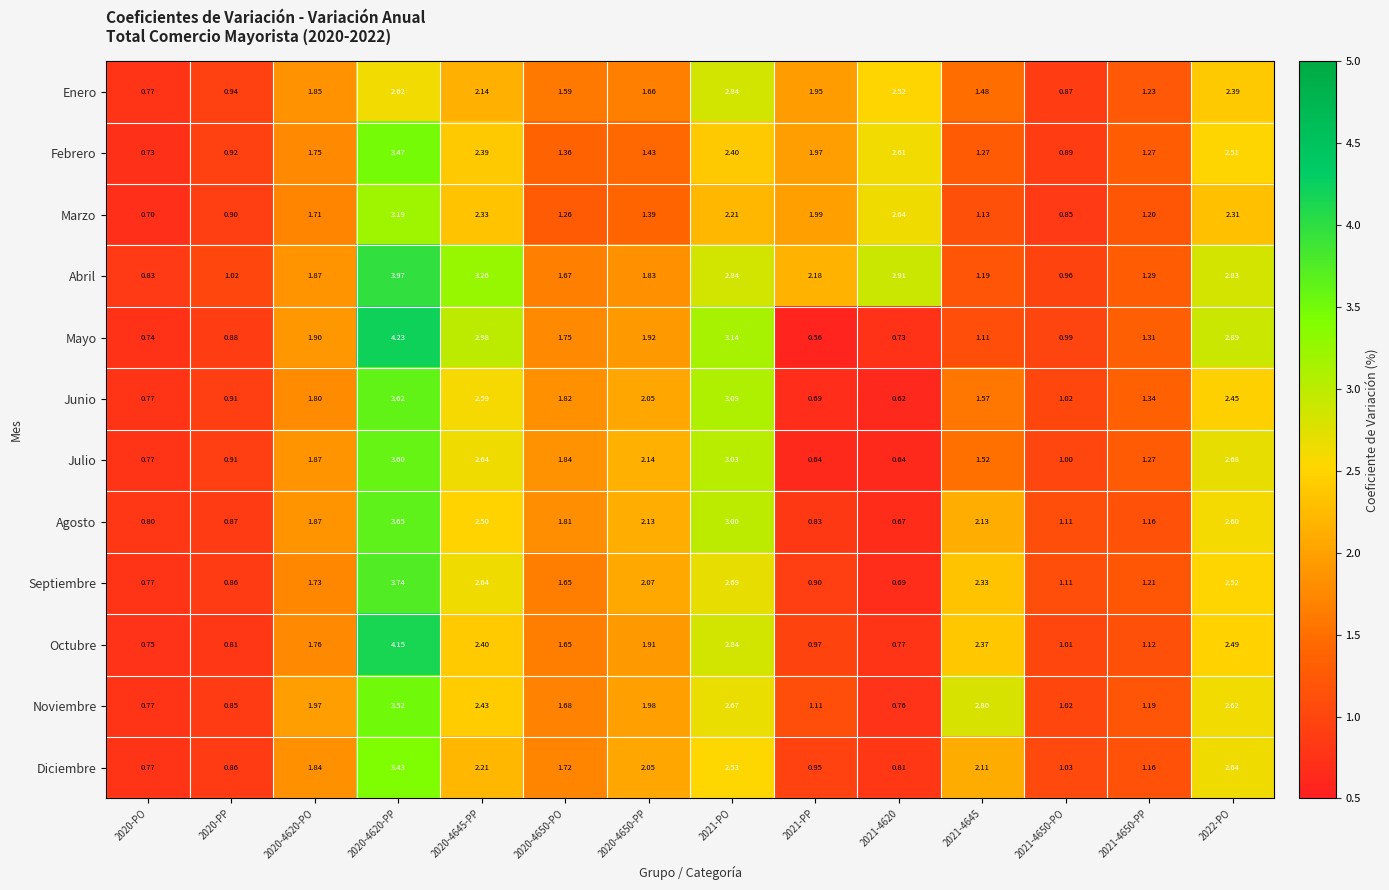

At 2022-PO, list the series in order from smallest to largest.

Marzo, Enero, Junio, Octubre, Febrero, Septiembre, Agosto, Noviembre, Diciembre, Julio, Abril, Mayo